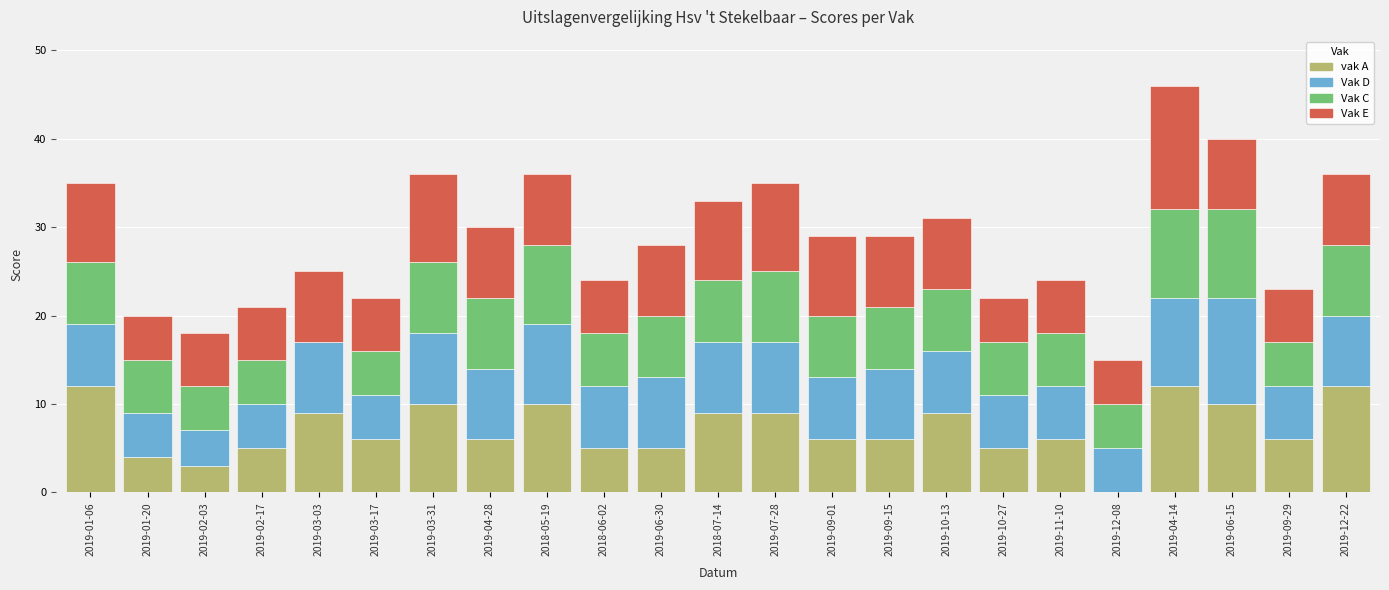

The vak A series shows 5 at 2019-06-30. True or false?

True